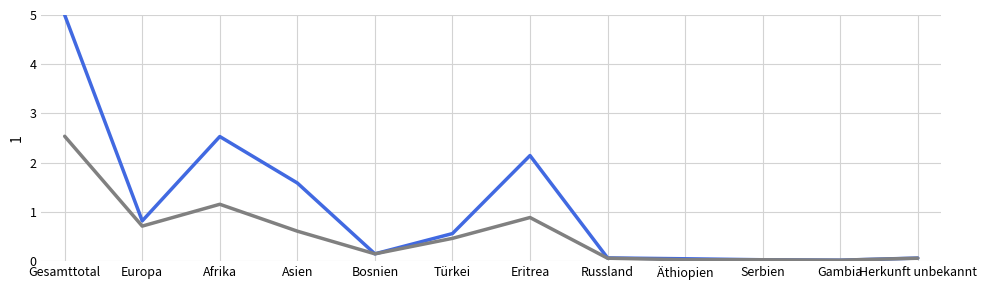

What is the total value across all series at Europa?

1.5